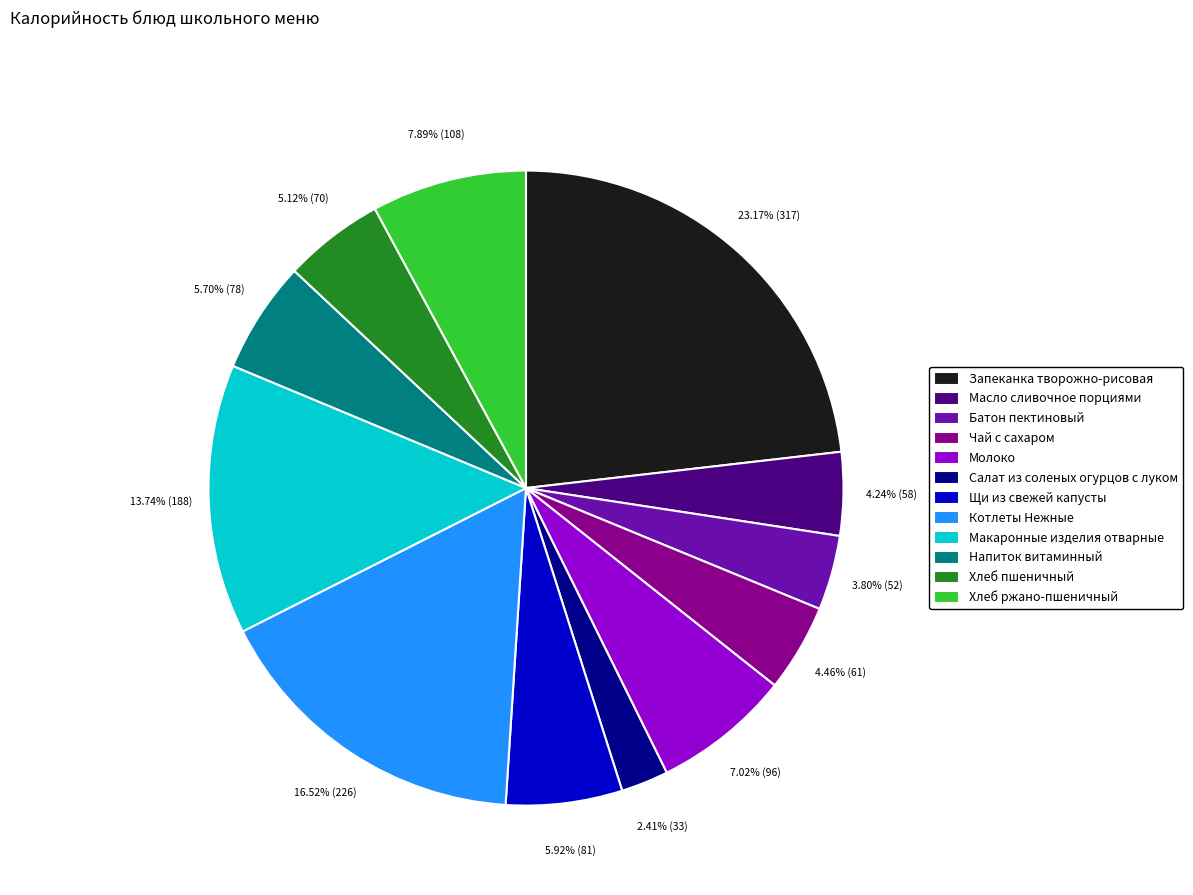

What is the ratio of the value at Щи из свежей капусты to the value at Запеканка творожно-рисовая?

0.3